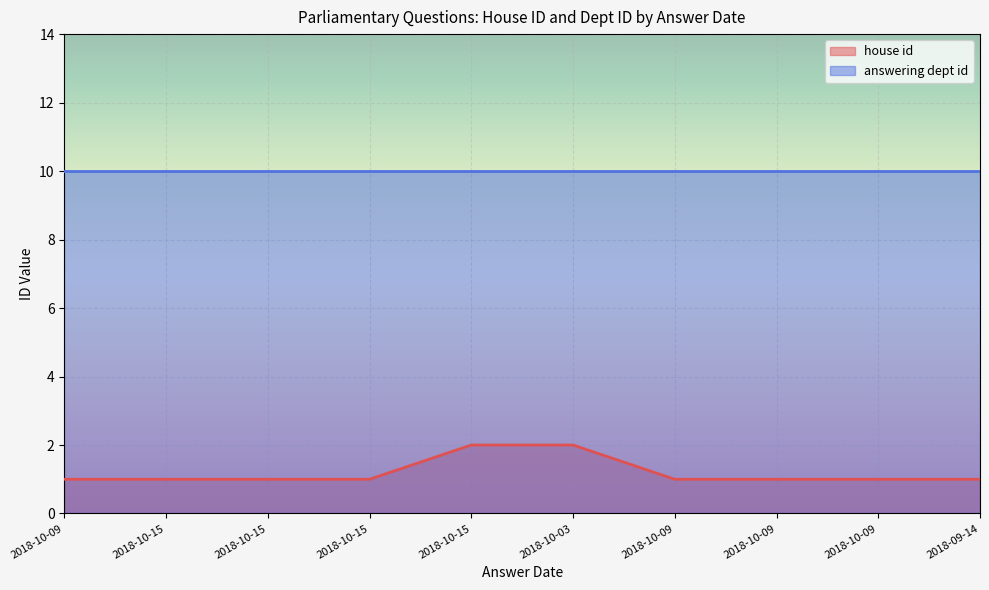

The chart shows a value of 0 at 2018-10-09. True or false?

False